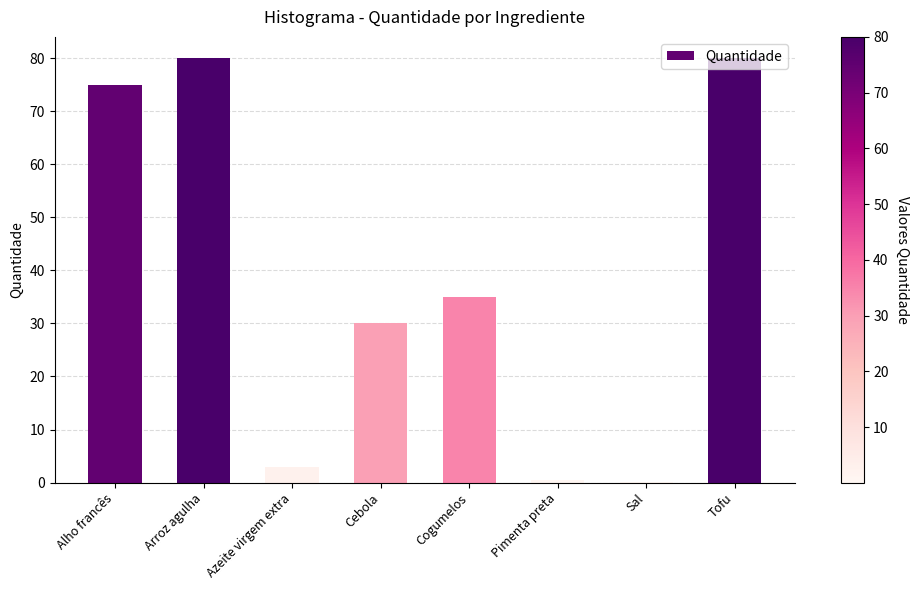

Count the number of categories in the chart.

8